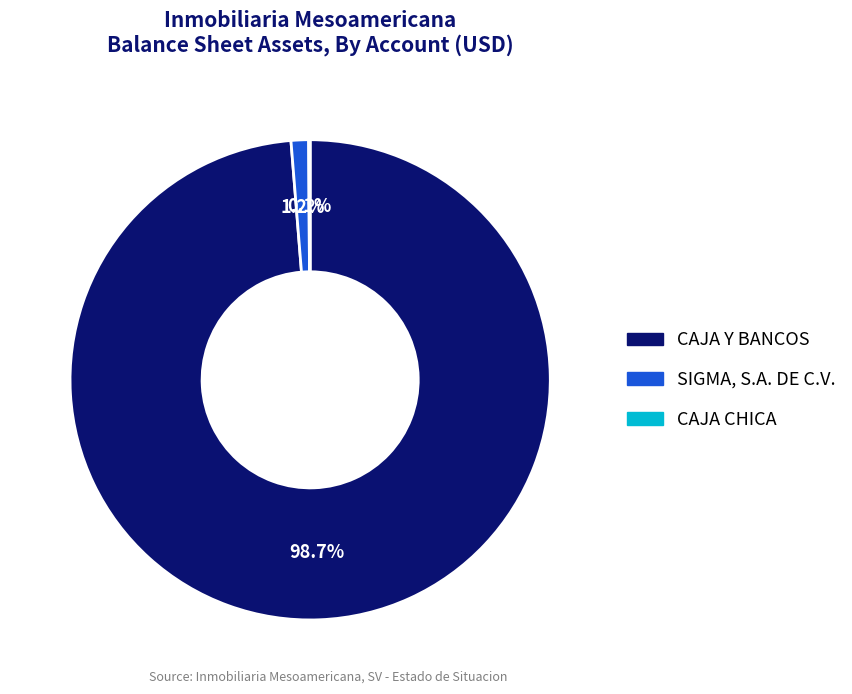

Which slice is the largest?

CAJA Y BANCOS